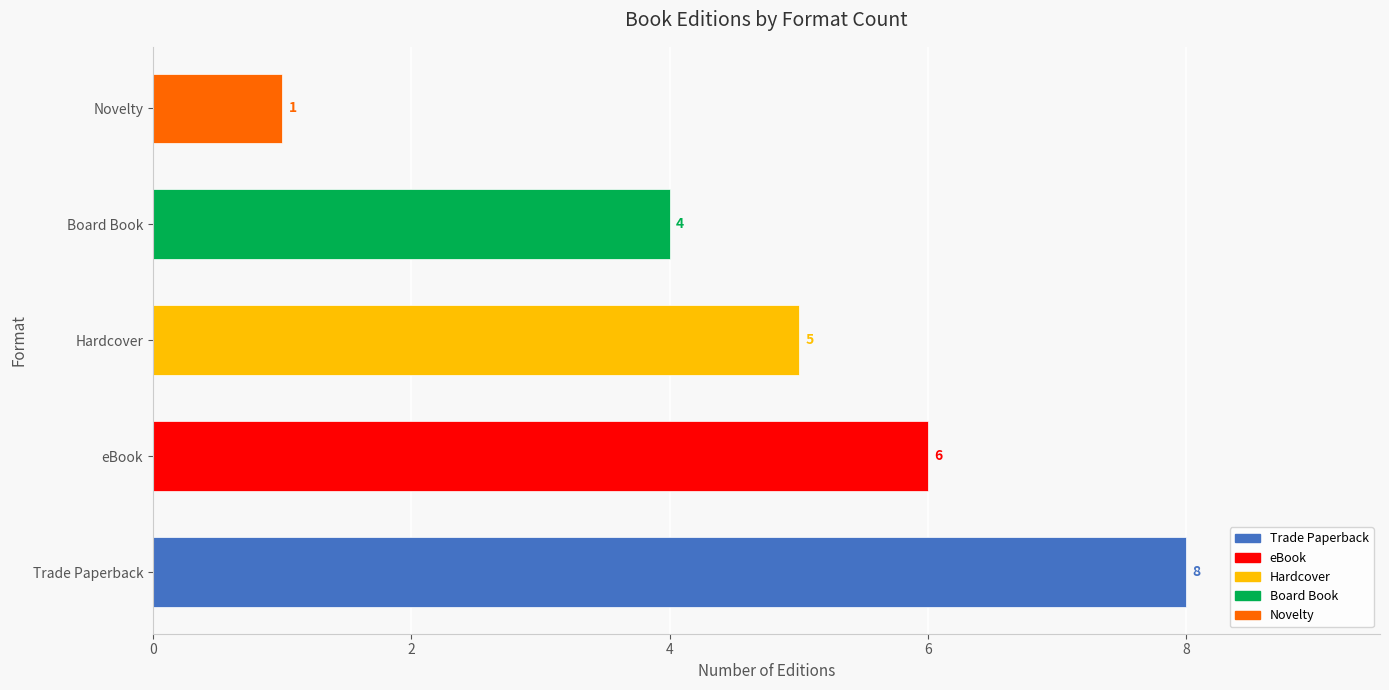

How many bars are there in total?

5